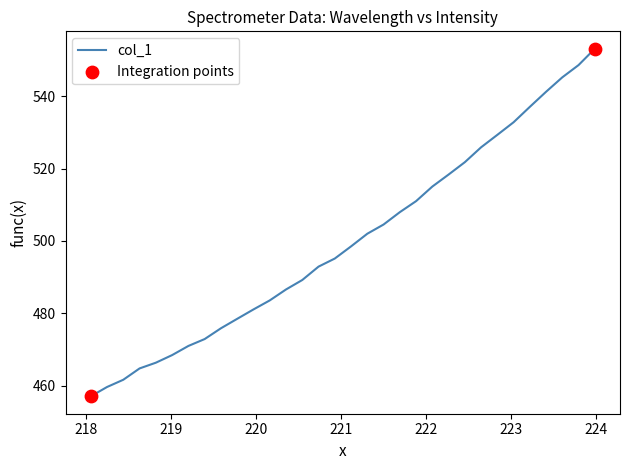

What is the maximum value shown in the chart?

553.1